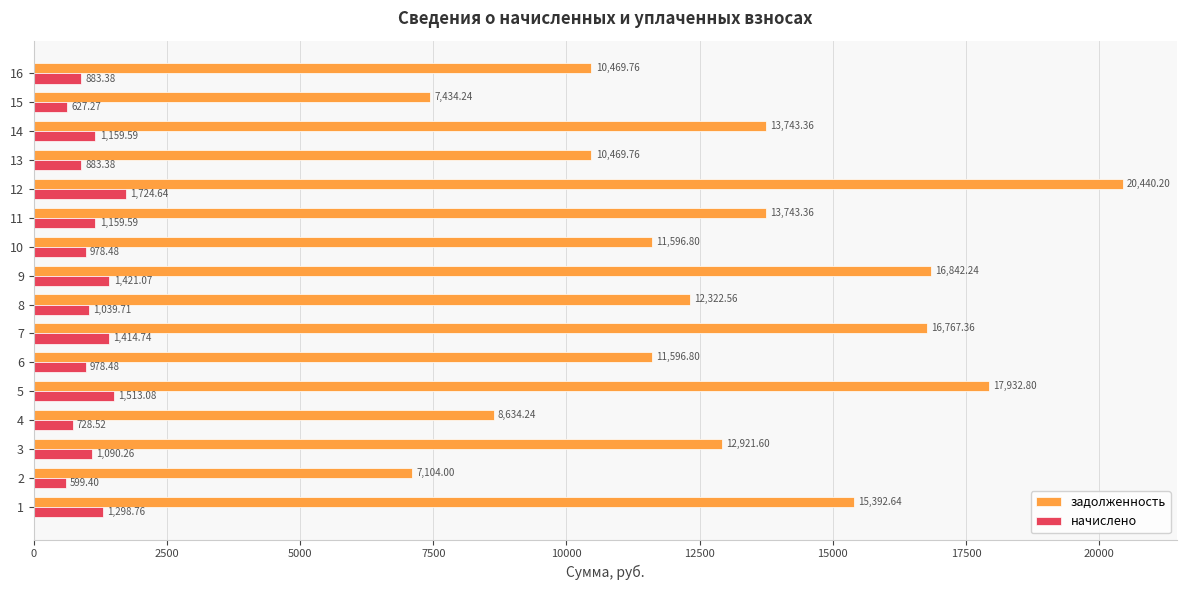

What is the average value of the начислено series?

1093.8